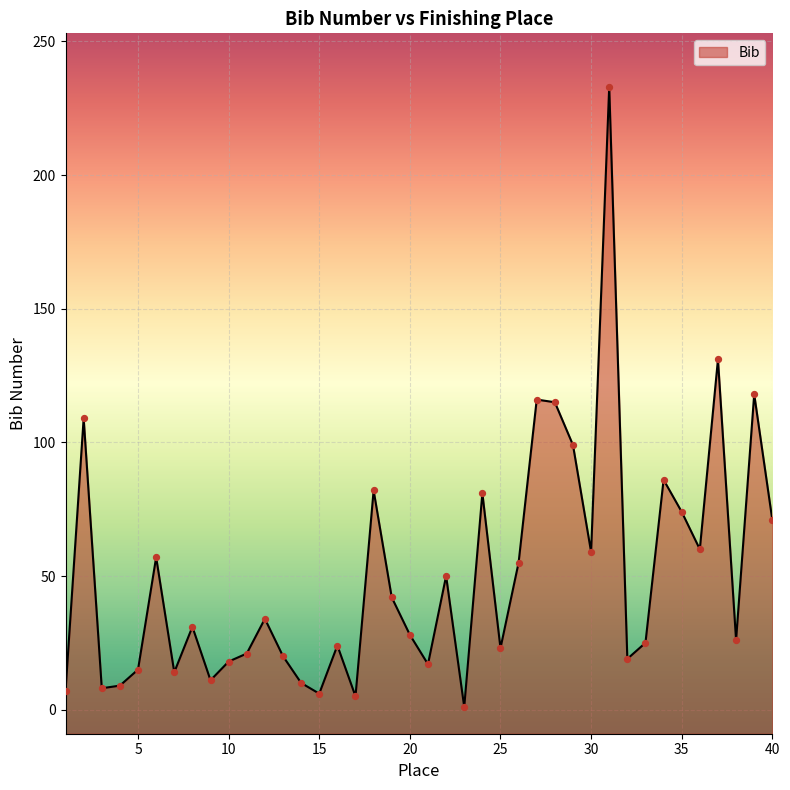

What is the change in value from 7 to 19?

+28